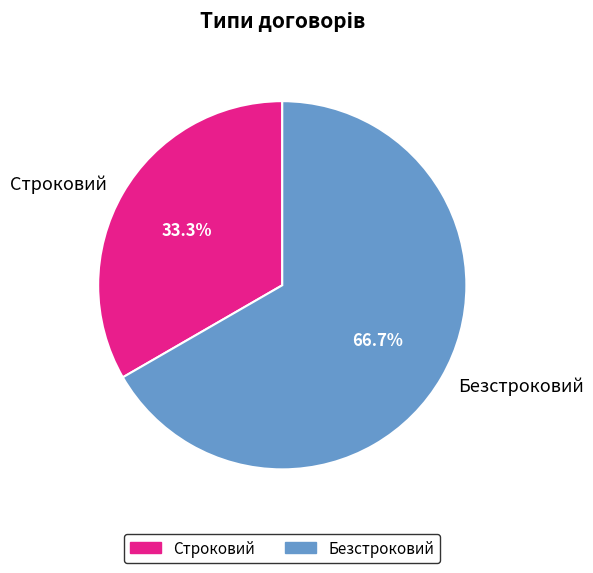

Is it true that Строковий is 33% of the pie?

True